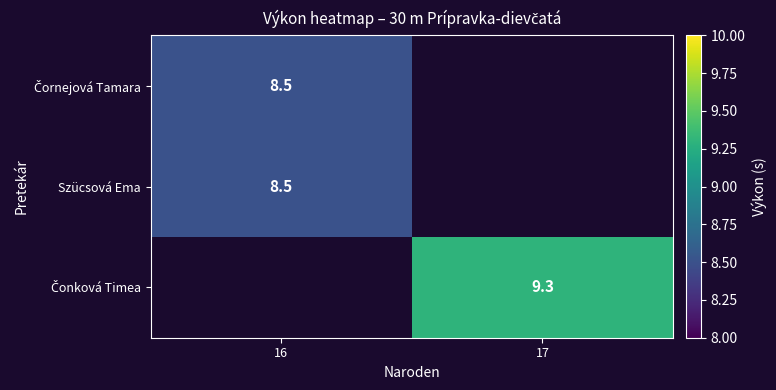

Which category has the lowest value across all series?

16